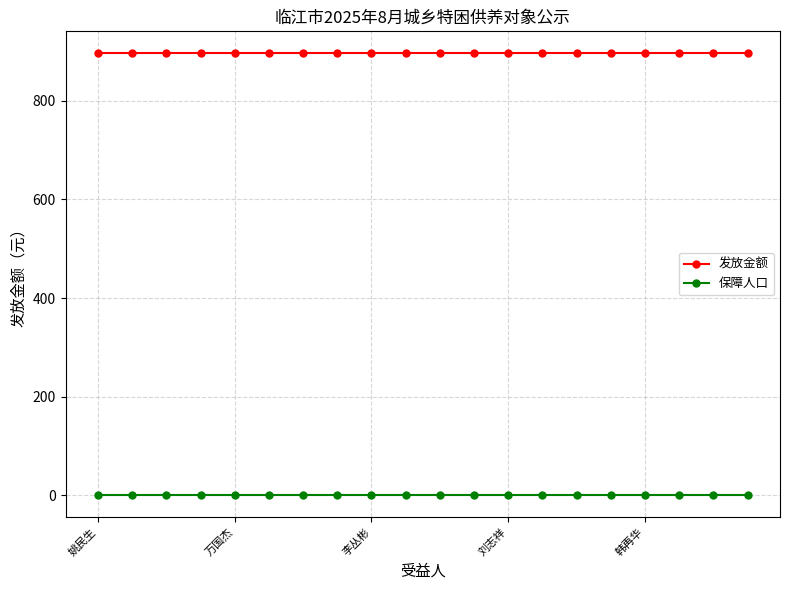

True or false: 保障人口 and 发放金额 intersect in this chart.

False